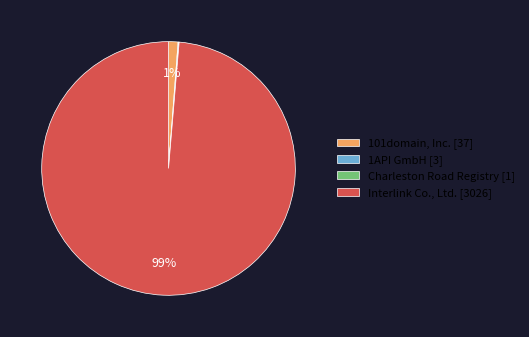

To the nearest percent, what is the difference between the largest and smallest slice percentages?

99%